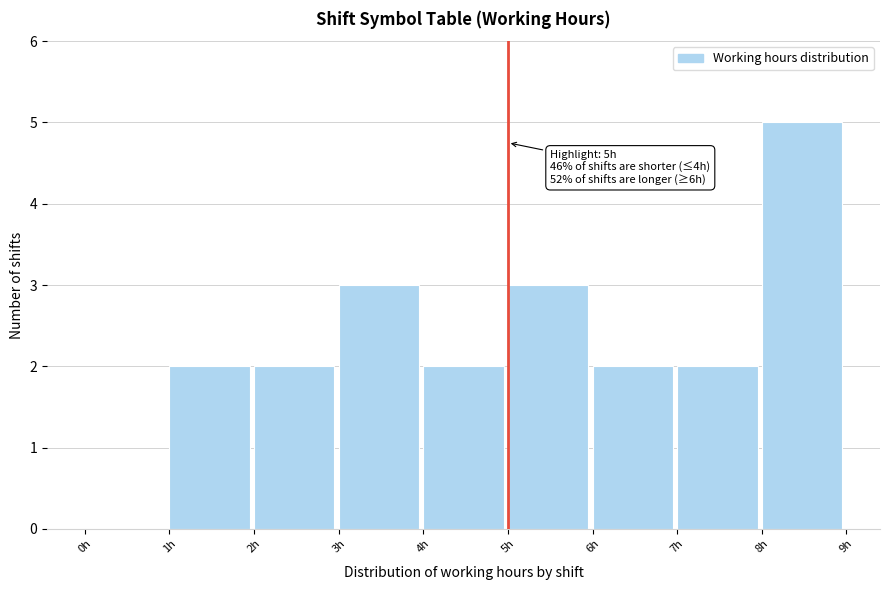

Which range on the x-axis has the tallest bar?

8 to 9